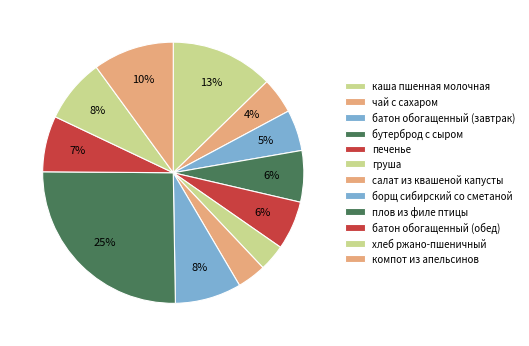

How many slices are in this pie chart?

12